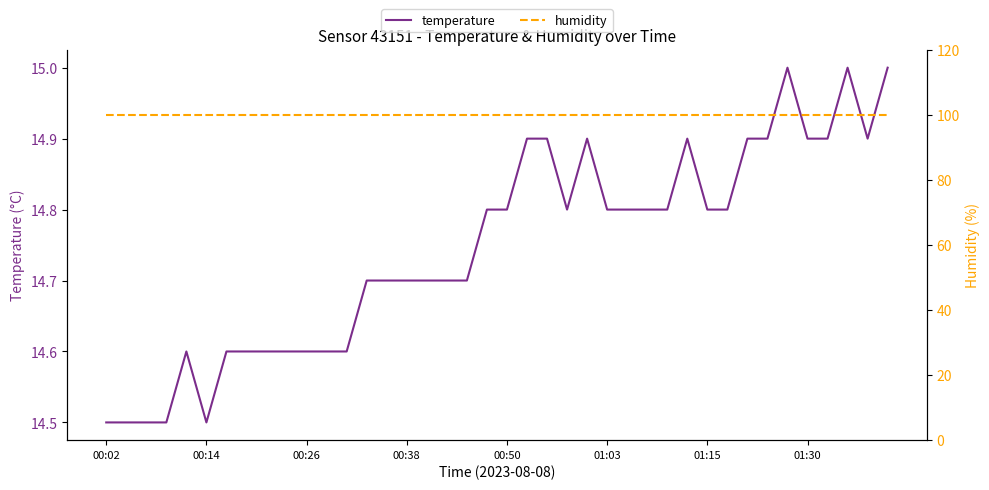

Reading left to right, what are all the values shown in this chart?

temperature: 14.5	14.5	14.5	14.5	14.6	14.5	14.6	14.6	14.6	14.6	14.6	14.6	14.6	14.7	14.7	14.7	14.7	14.7	14.7	14.8	14.8	14.9	14.9	14.8	14.9	14.8	14.8	14.8	14.8	14.9	14.8	14.8	14.9	14.9	15.0	14.9	14.9	15.0	14.9	15.0
humidity: 99.9	99.9	99.9	99.9	99.9	99.9	99.9	99.9	99.9	99.9	99.9	99.9	99.9	99.9	99.9	99.9	99.9	99.9	99.9	99.9	99.9	99.9	99.9	99.9	99.9	99.9	99.9	99.9	99.9	99.9	99.9	99.9	99.9	99.9	99.9	99.9	99.9	99.9	99.9	99.9